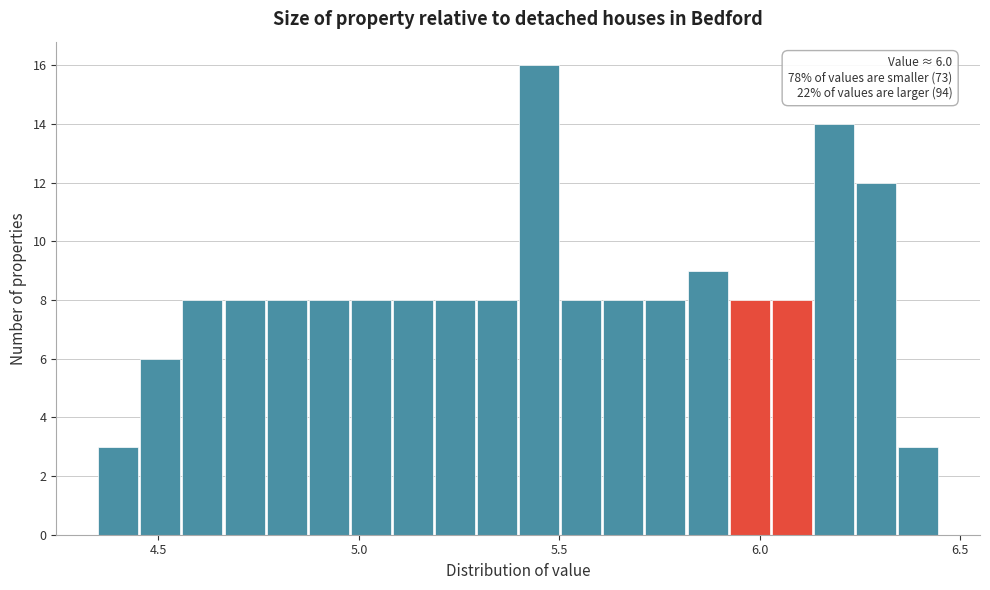

Around what value on the x-axis is the tallest bar? Give the approximate position of its centre, as read against the axis.

5.45